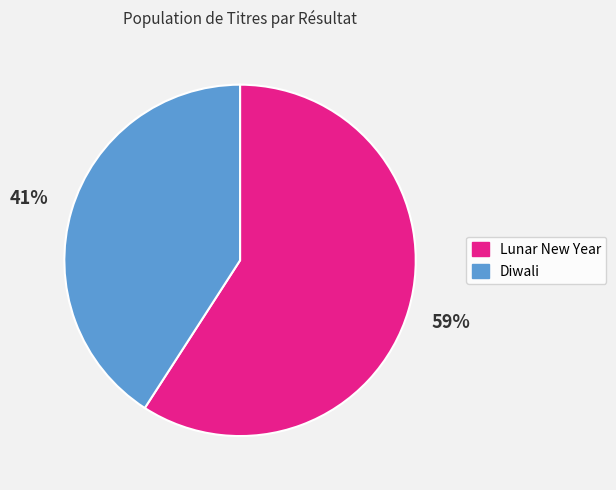

To the nearest percent, what is the combined percentage of Diwali and Lunar New Year?

100%